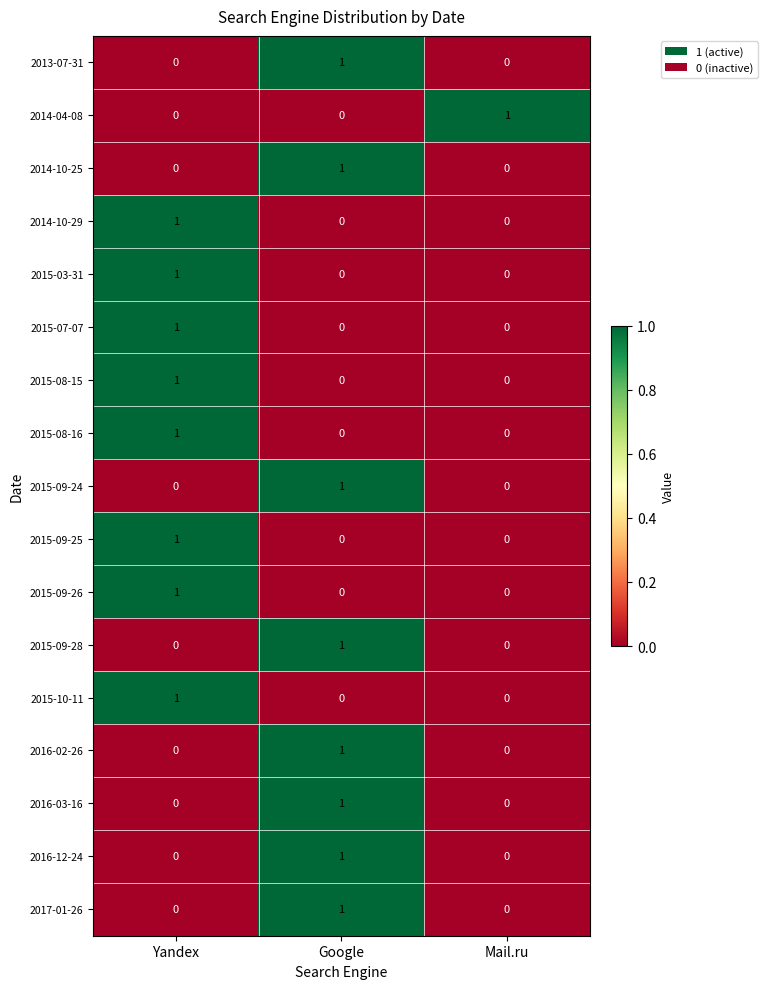

The 2015-10-11 series shows 0 at Google. True or false?

True